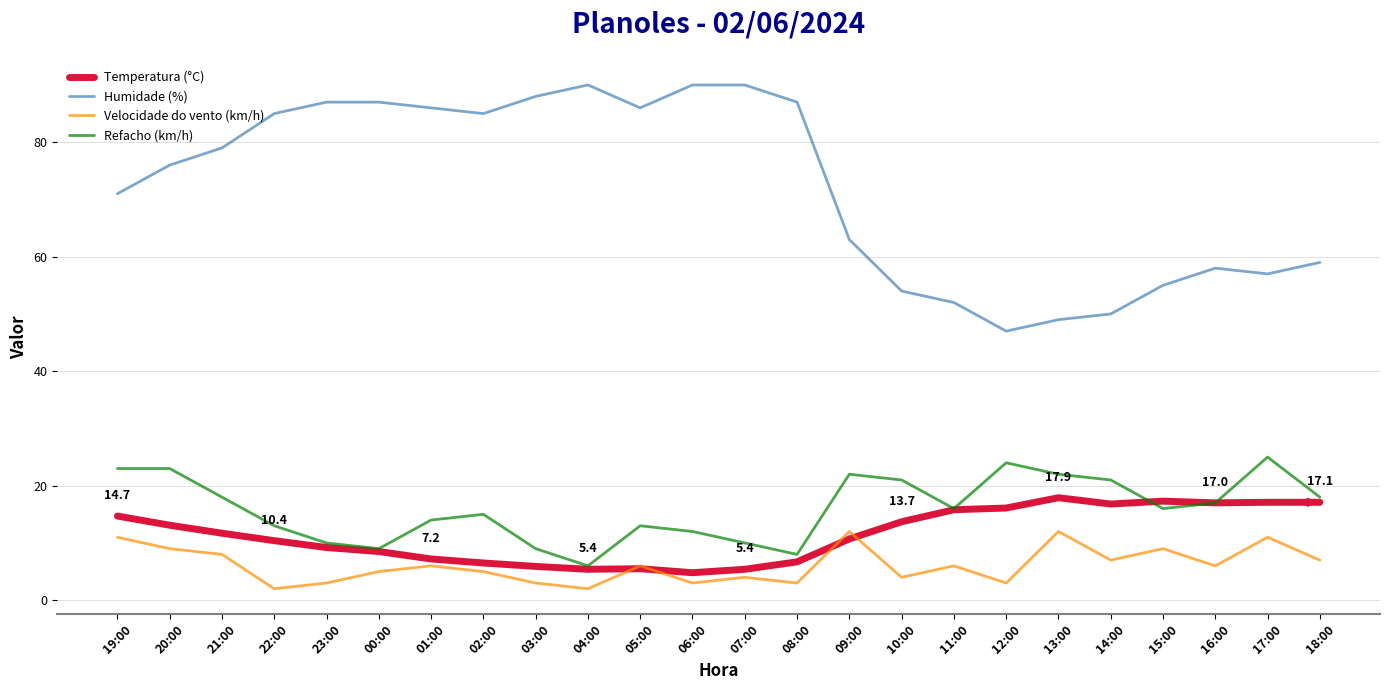

What is the spread (max minus min) of values at 14:00?

43.0